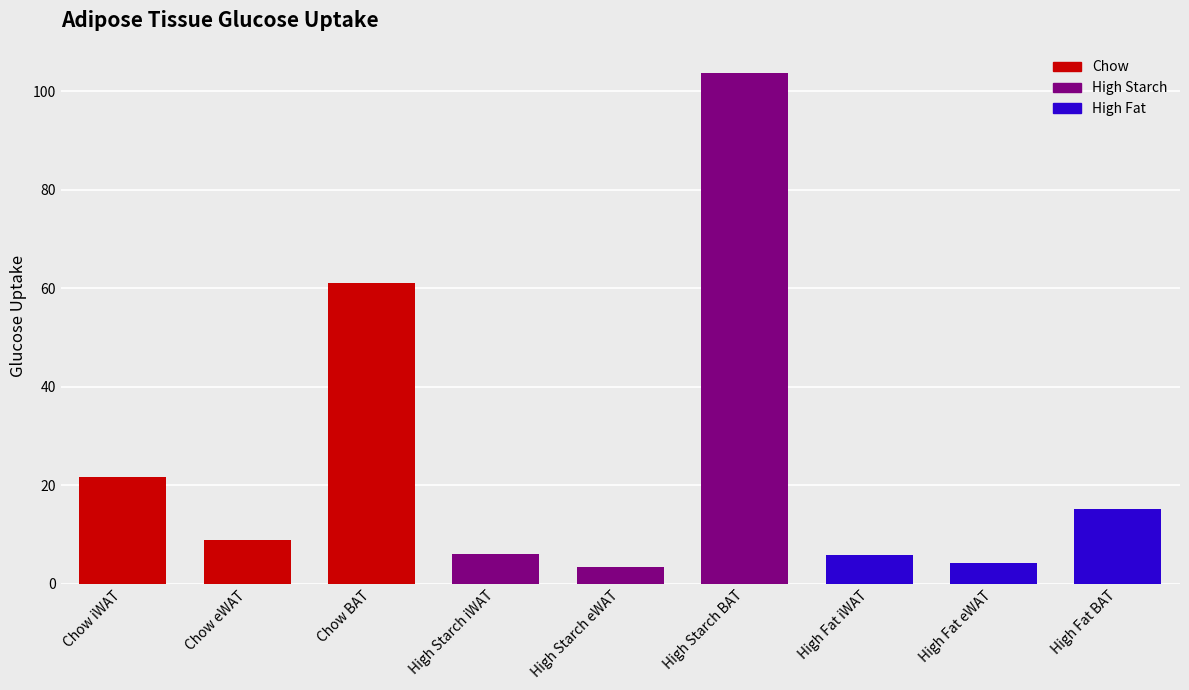

What position from the right is Chow BAT?

7